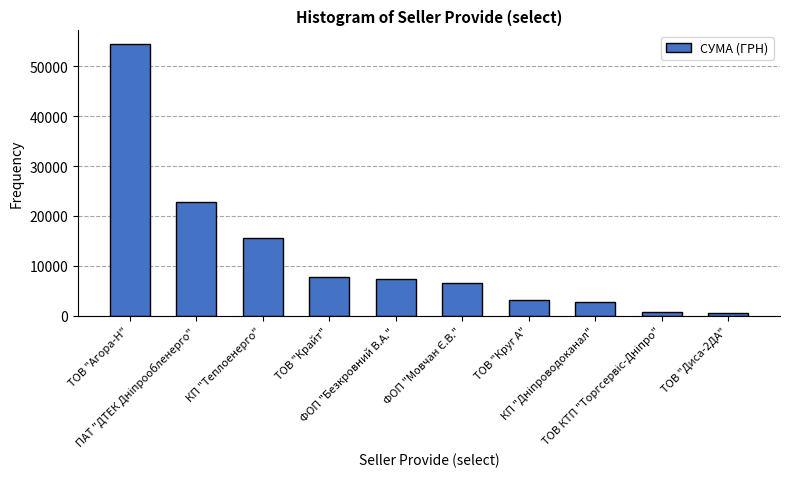

What is the maximum value shown in the chart?

54485.6